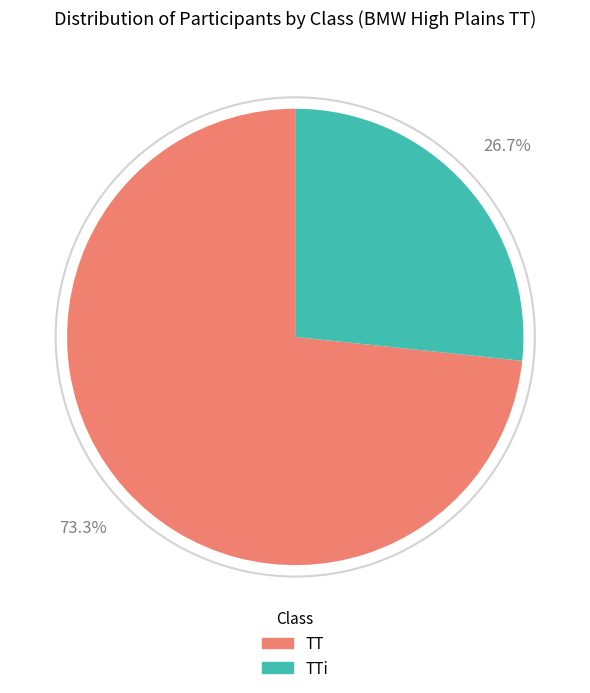

Count the number of slices in the pie.

2